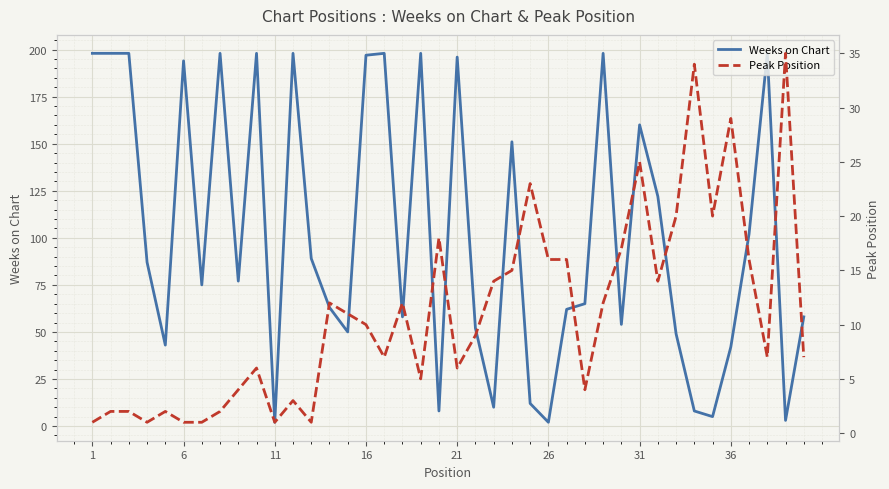

What is the highest value of the Weeks on Chart series?

198